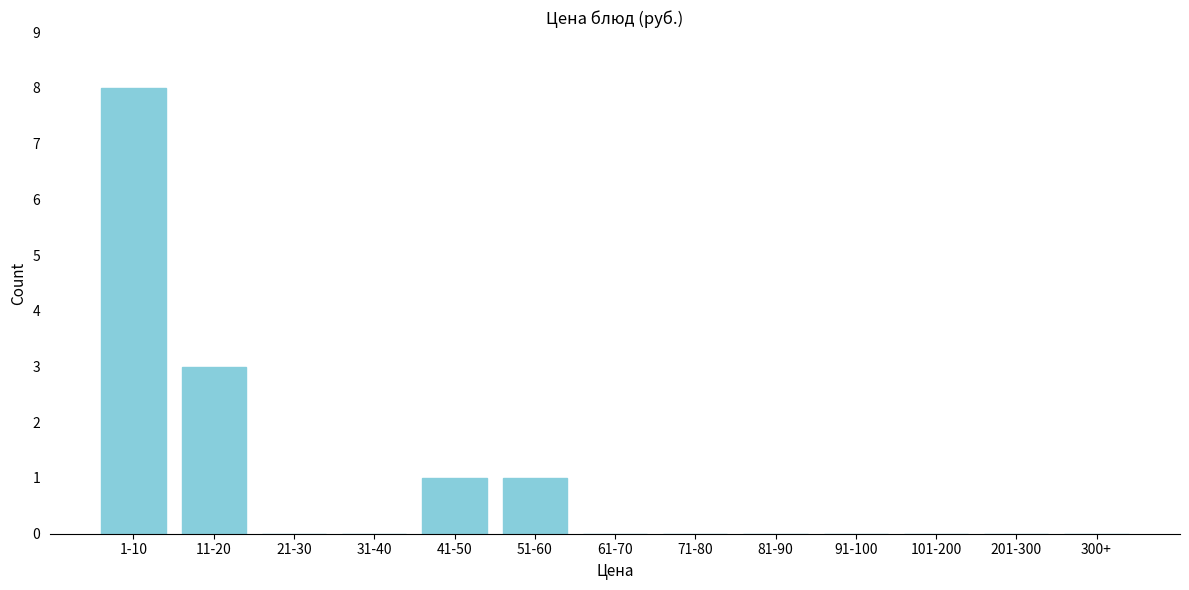

Reading right to left, extract all data points from this chart.

300+=0	201-300=0	101-200=0	91-100=0	81-90=0	71-80=0	61-70=0	51-60=1	41-50=1	31-40=0	21-30=0	11-20=3	1-10=8